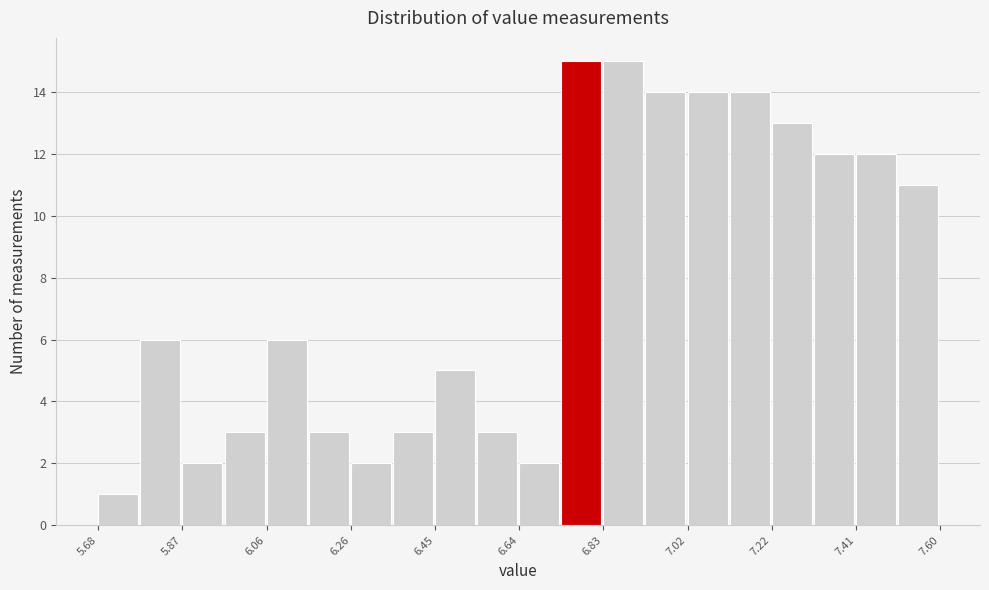

Reading left to right, list every bar in this chart as the range it spans on the x-axis followed by its height. Neither the bar edges nor the heights are printed on the chart, so give them approximately, as read against the axes.

5.680 to 5.776: 1
5.776 to 5.872: 6
5.872 to 5.968: 2
5.968 to 6.064: 3
6.064 to 6.160: 6
6.160 to 6.256: 3
6.256 to 6.352: 2
6.352 to 6.448: 3
6.448 to 6.544: 5
6.544 to 6.640: 3
6.640 to 6.736: 2
6.736 to 6.832: 15
6.832 to 6.928: 15
6.928 to 7.024: 14
7.024 to 7.120: 14
7.120 to 7.216: 14
7.216 to 7.312: 13
7.312 to 7.408: 12
7.408 to 7.504: 12
7.504 to 7.600: 11